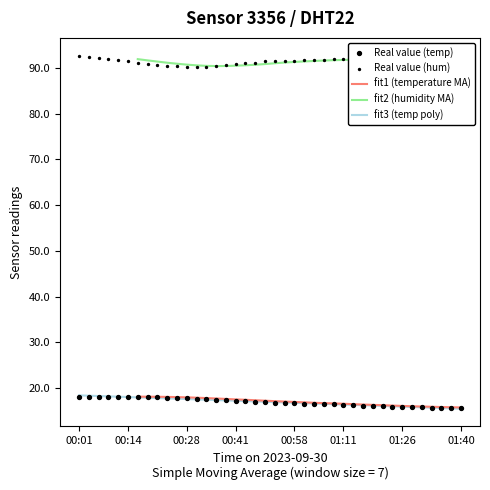

Which series contains the lowest Y value?

fit3 (temp poly)